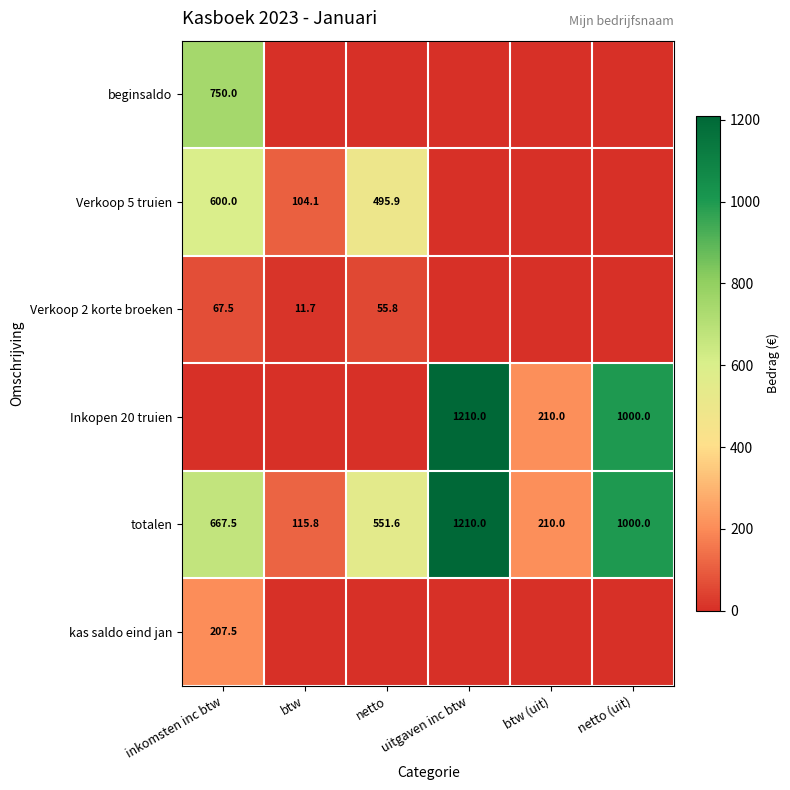

What is the difference between the totalen values at btw and uitgaven inc btw?

1094.2